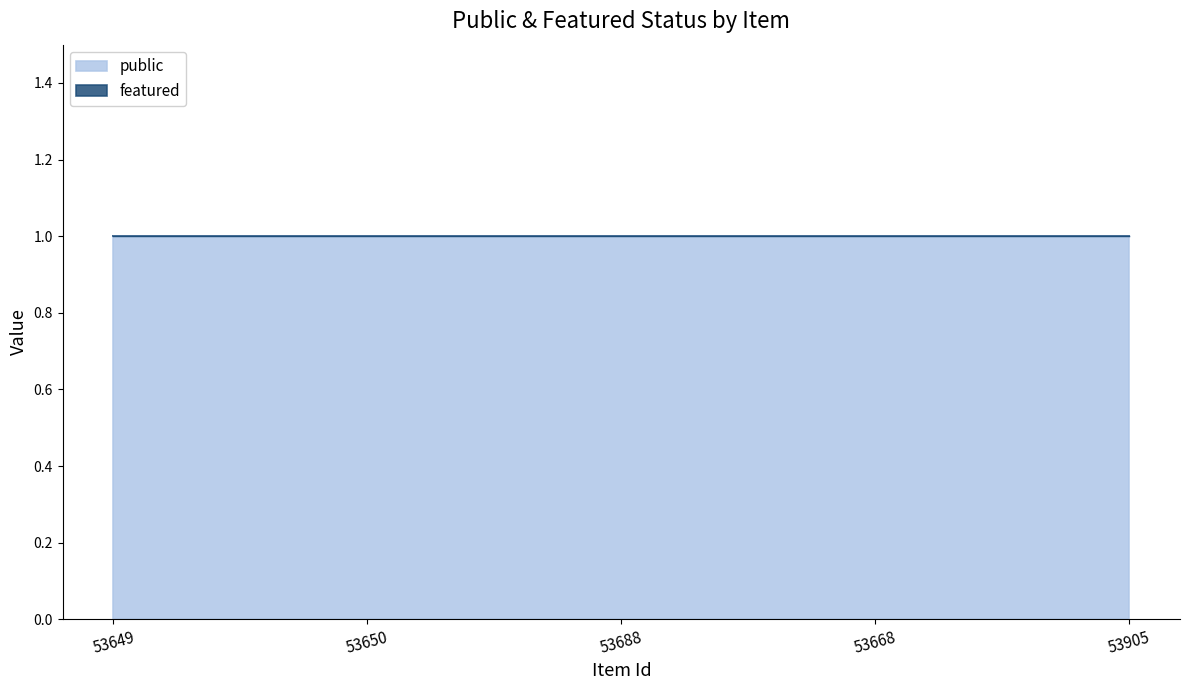

True or false: featured and public intersect in this chart.

False